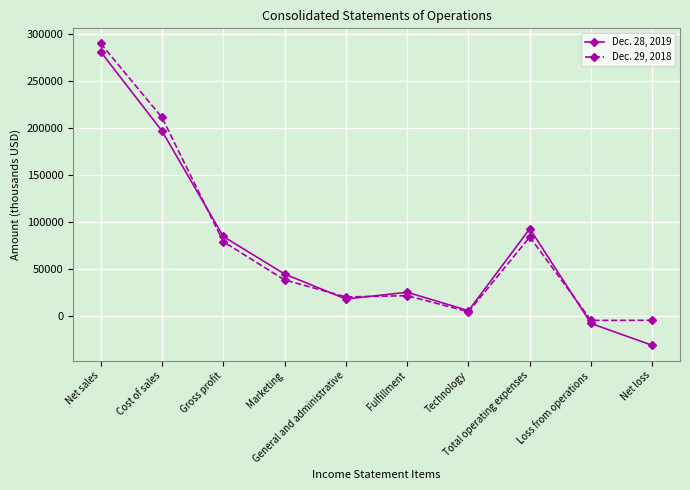

What is the minimum value shown in the chart?

-31548